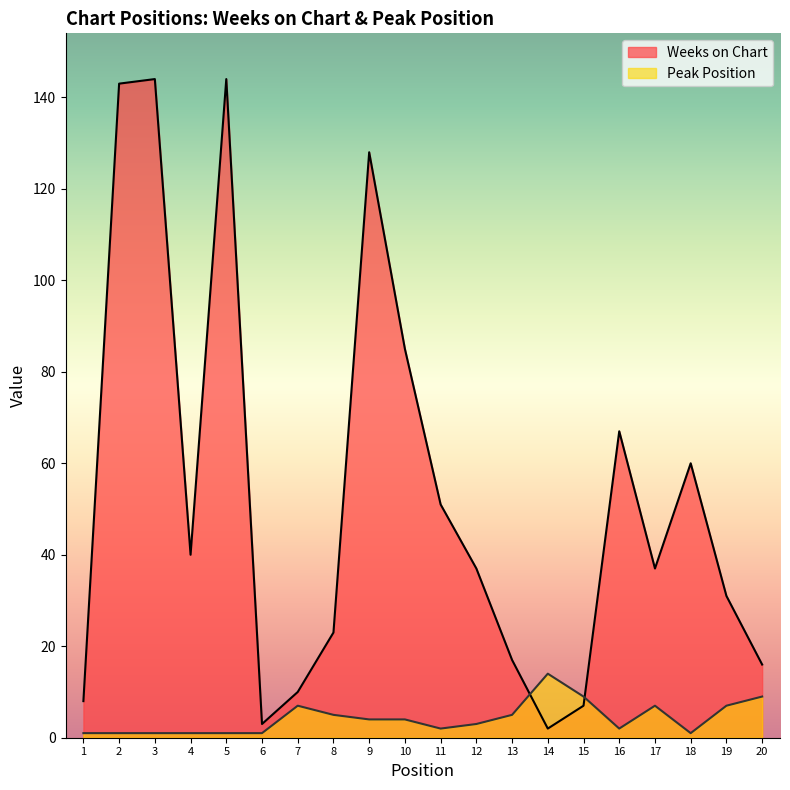

True or false: Weeks on Chart has a value of 40 at 4.

True